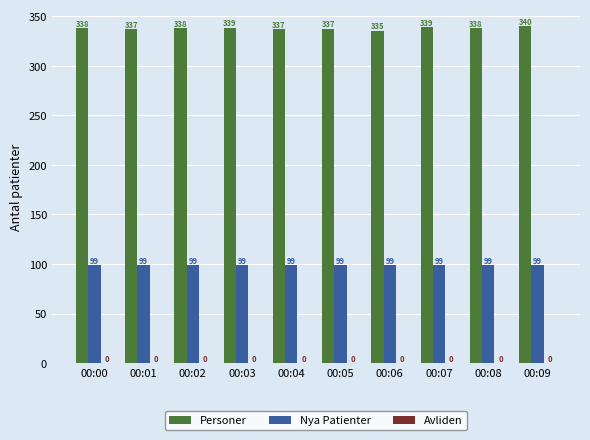

What is the highest value of the Nya Patienter series?

98.6